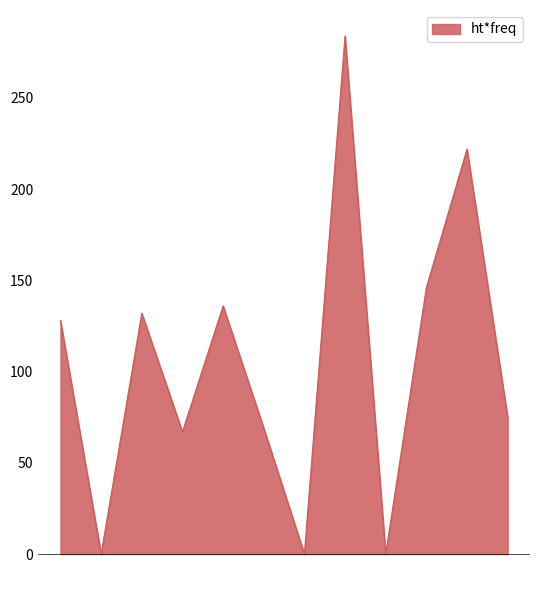

What is the difference between the maximum and minimum values?

284